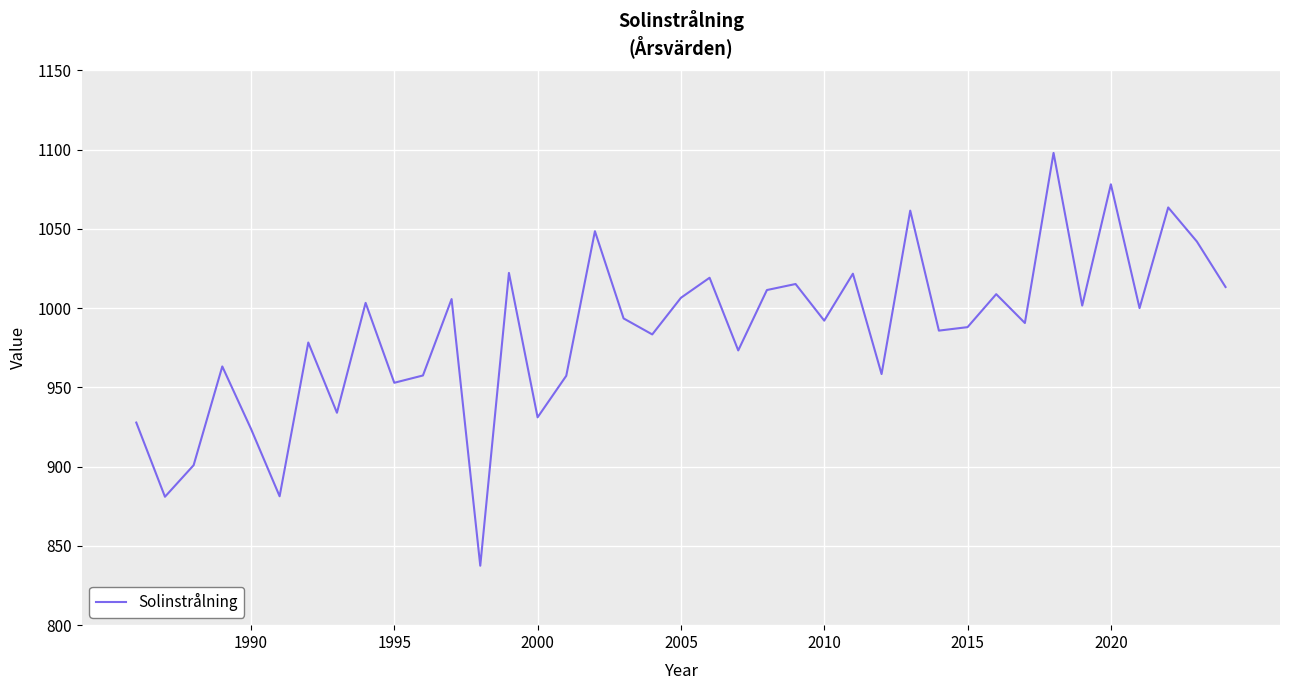

What is the difference between the maximum and minimum values?

260.4